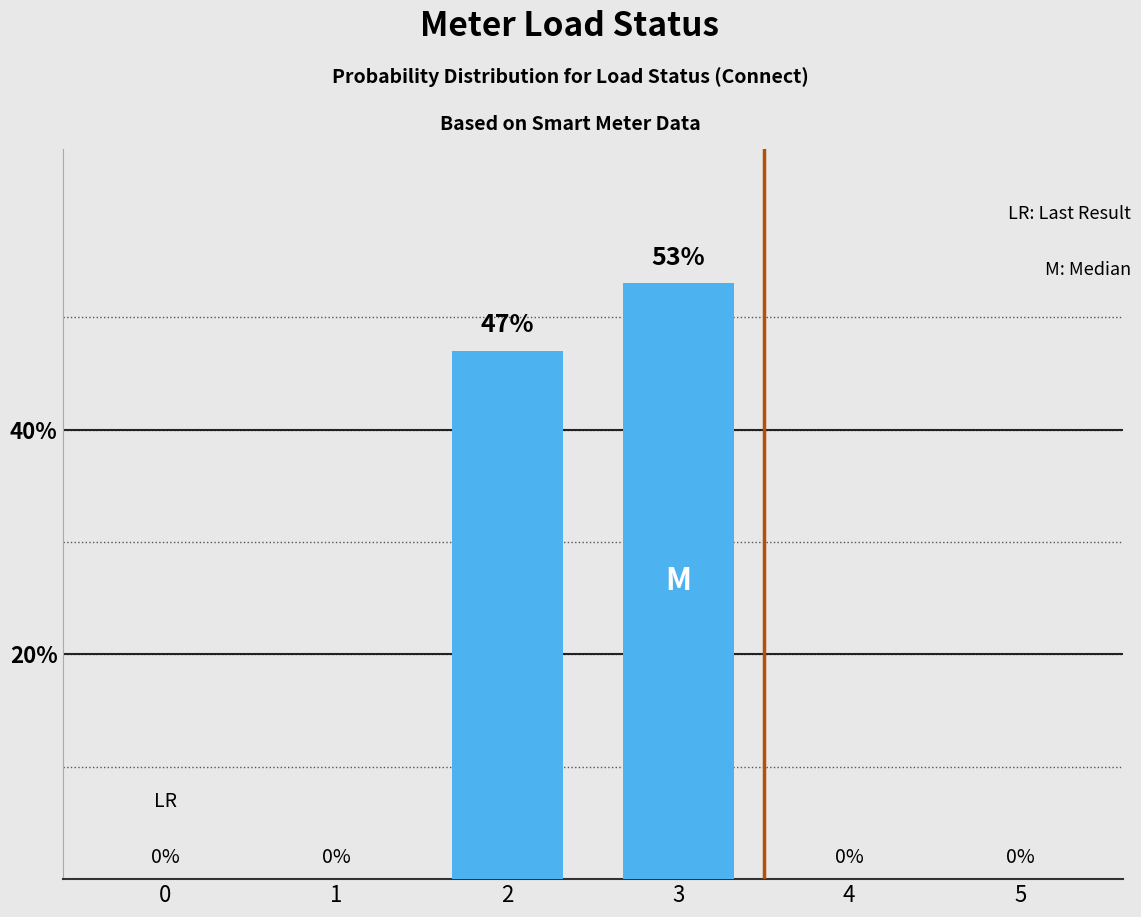

At which label is the value closest to 26?

2